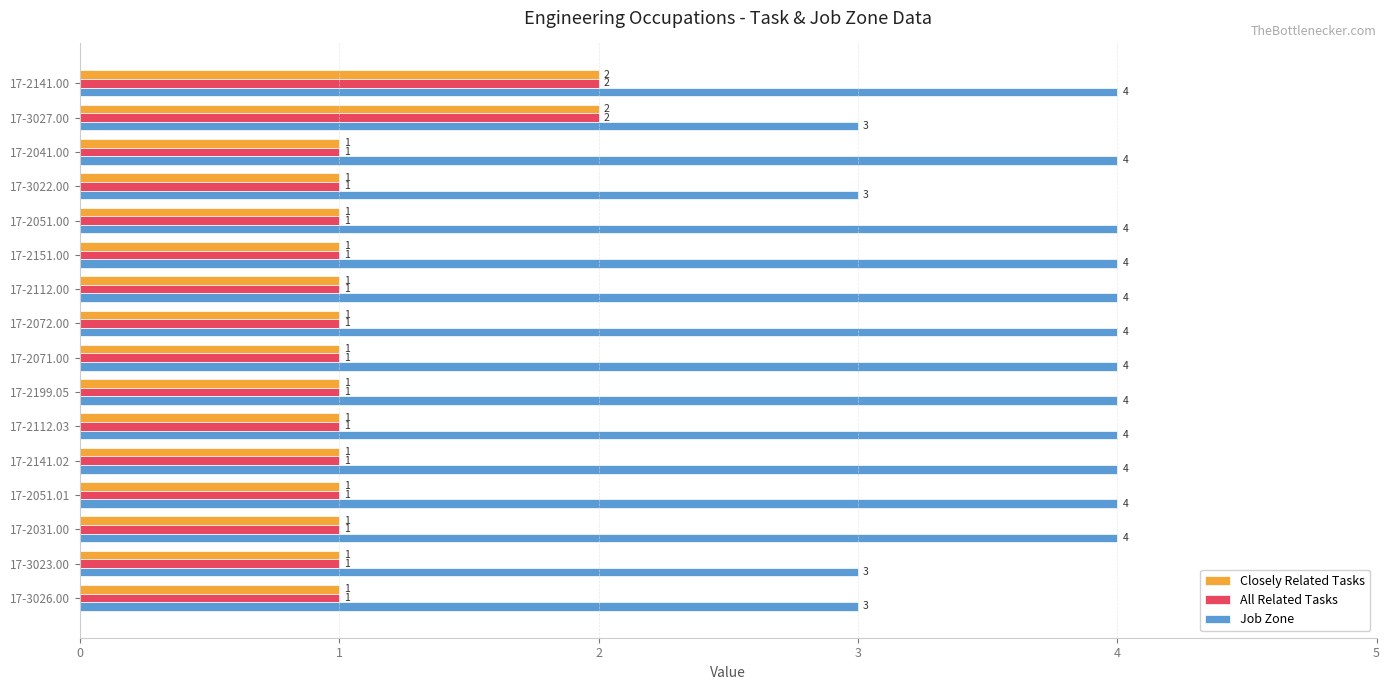

What is the maximum value for Job Zone?

4